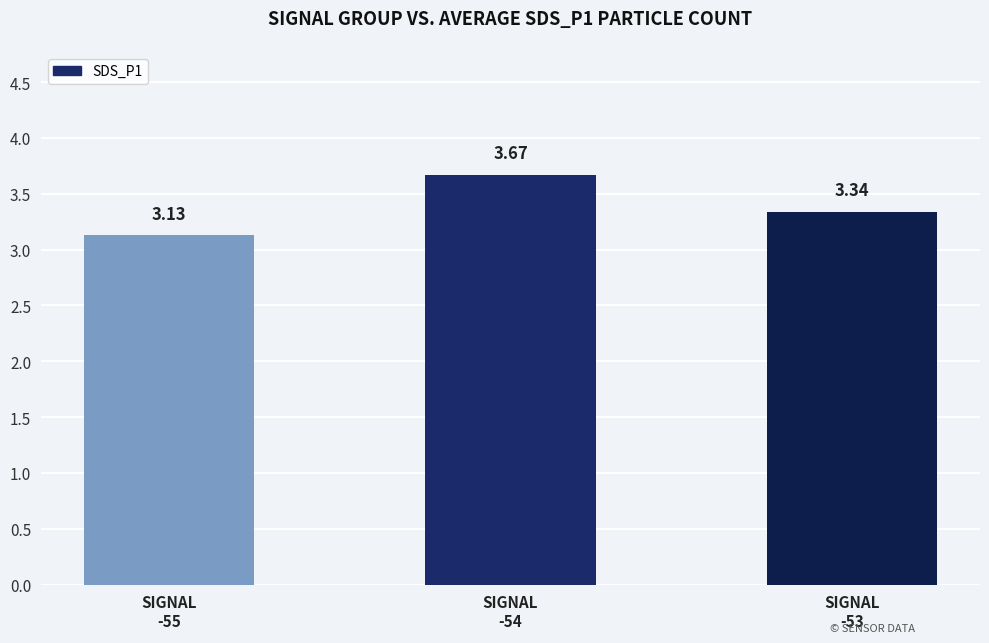

List the labels in order of value, largest first.

SIGNAL
-54, SIGNAL
-53, SIGNAL
-55